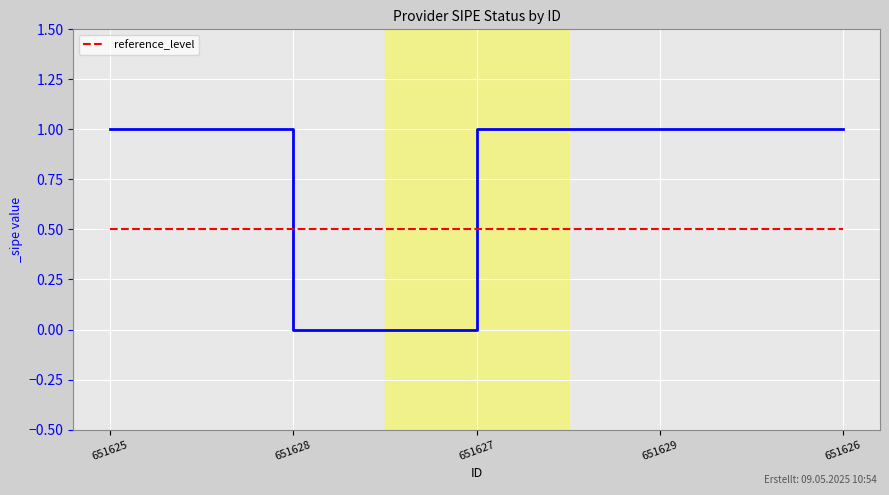

How many values are below 1?

1